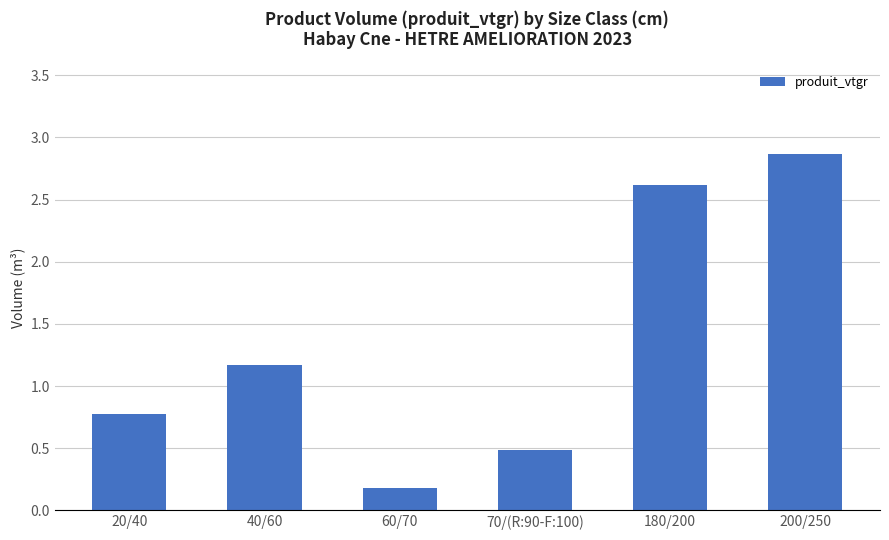

What position from the right is 60/70?

4